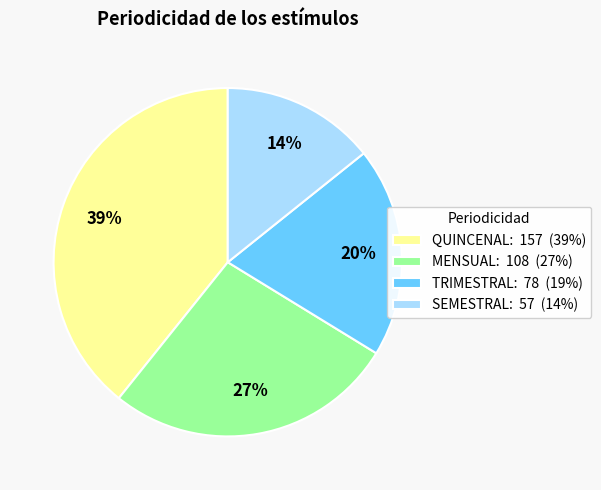

To the nearest percent, what percentage of the pie is MENSUAL?

27%